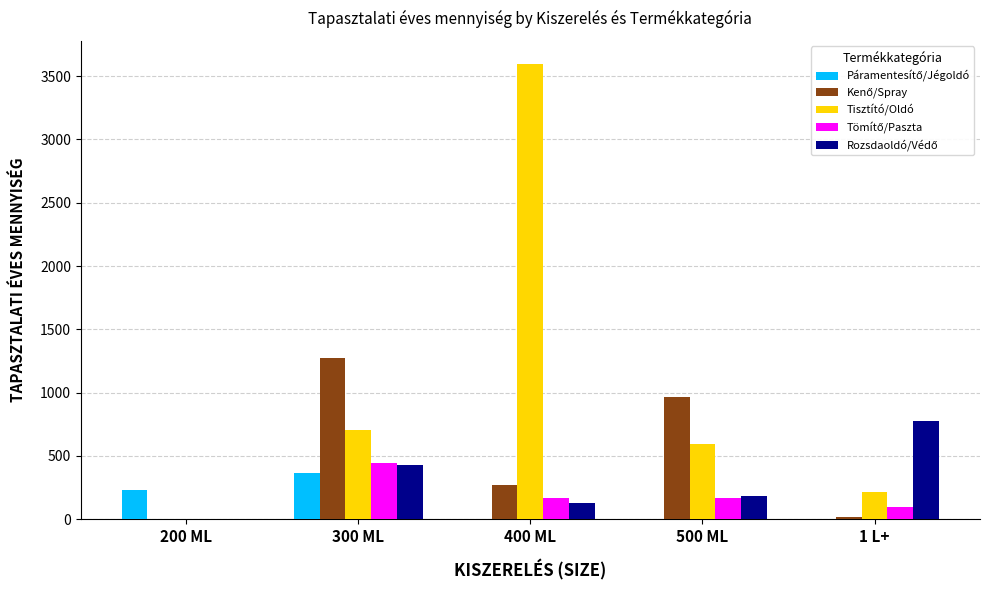

At which category is the sum across all series the highest?

400 ML